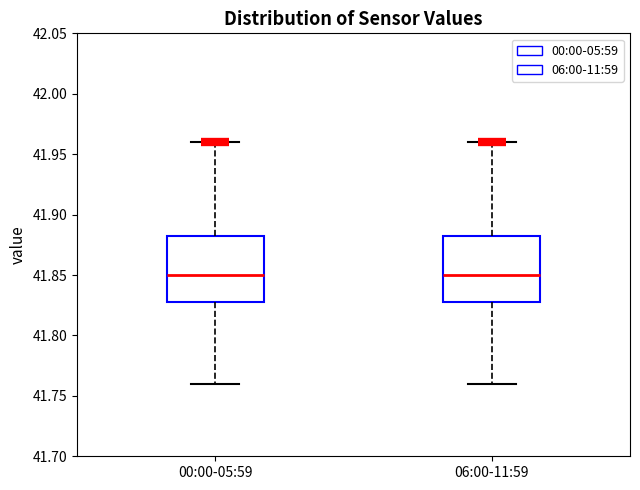

Where is the lower edge of the box for 00:00-05:59 on the y-axis? The values are not printed on the chart, so give them approximately, as read against the axis.

41.830